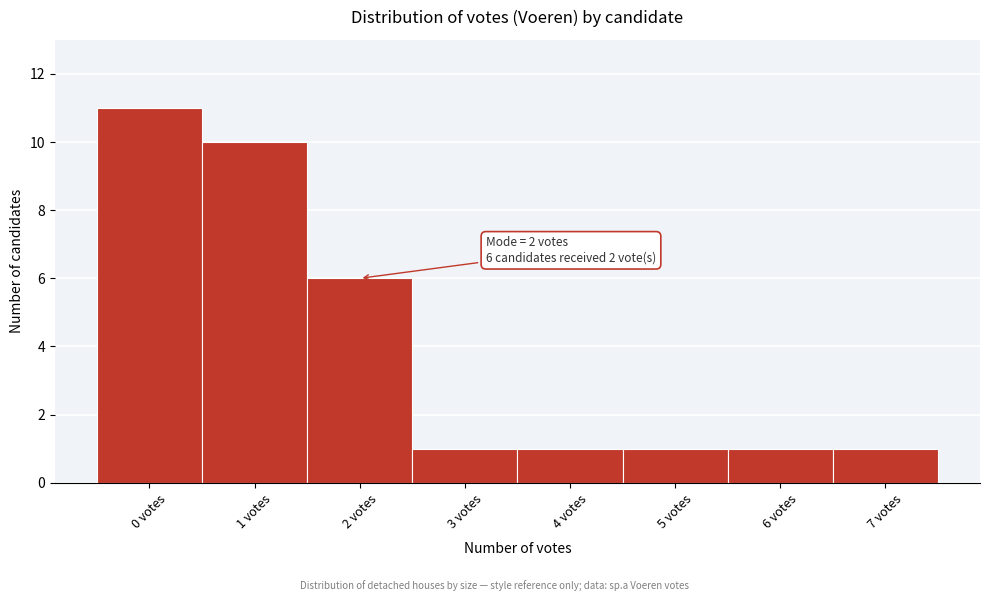

Over which range of the x-axis is the bar tallest?

-0.5 to 0.5